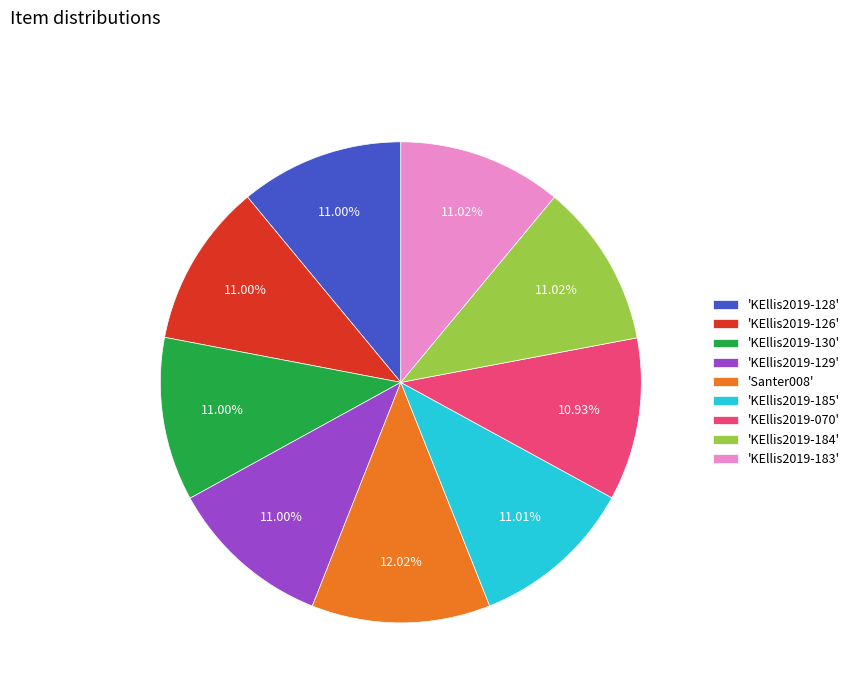

Do 'KEllis2019-183' and 'KEllis2019-128' together represent more than half of the pie?

No